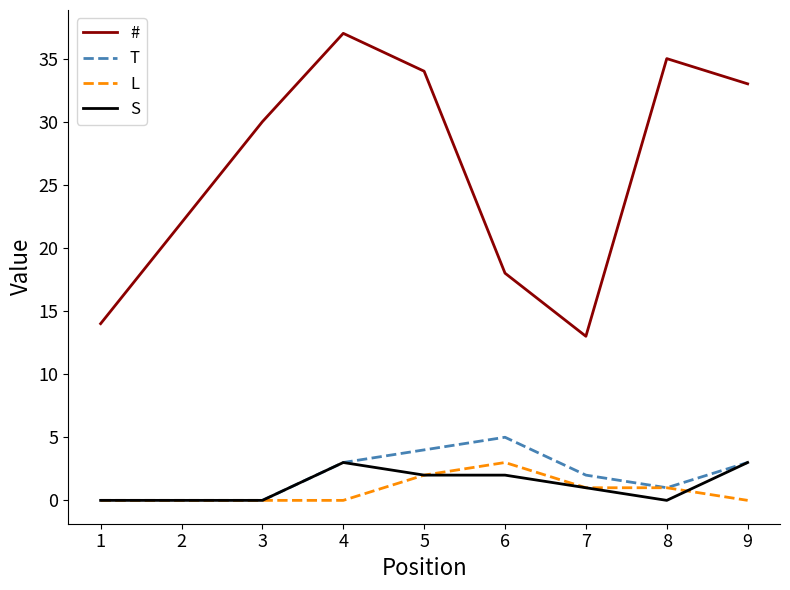

Does the chart display data point markers on the line(s)?

No